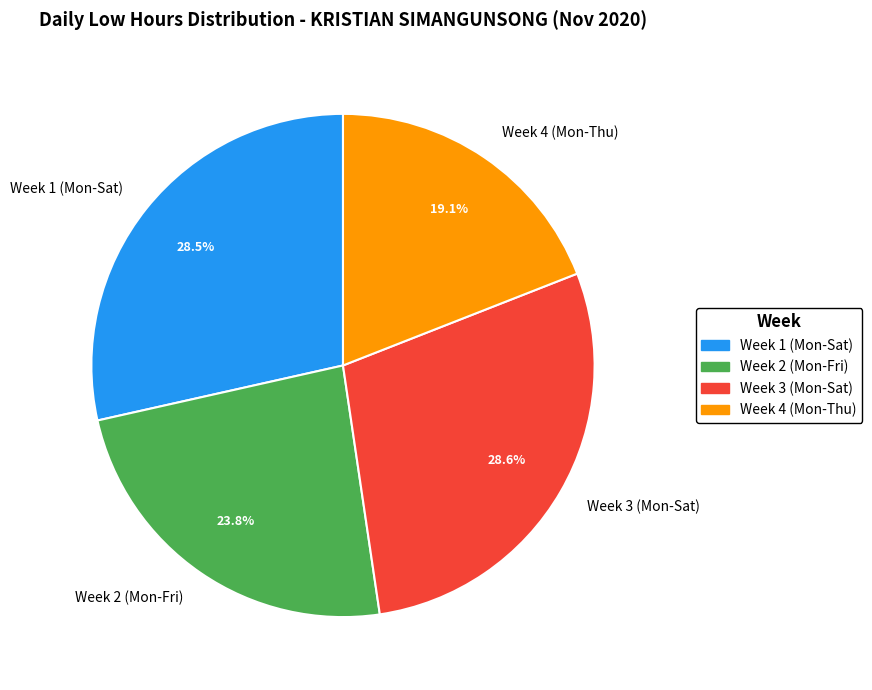

What is the total percentage of Week 1 (Mon-Sat) and Week 2 (Mon-Fri)?

52.3%